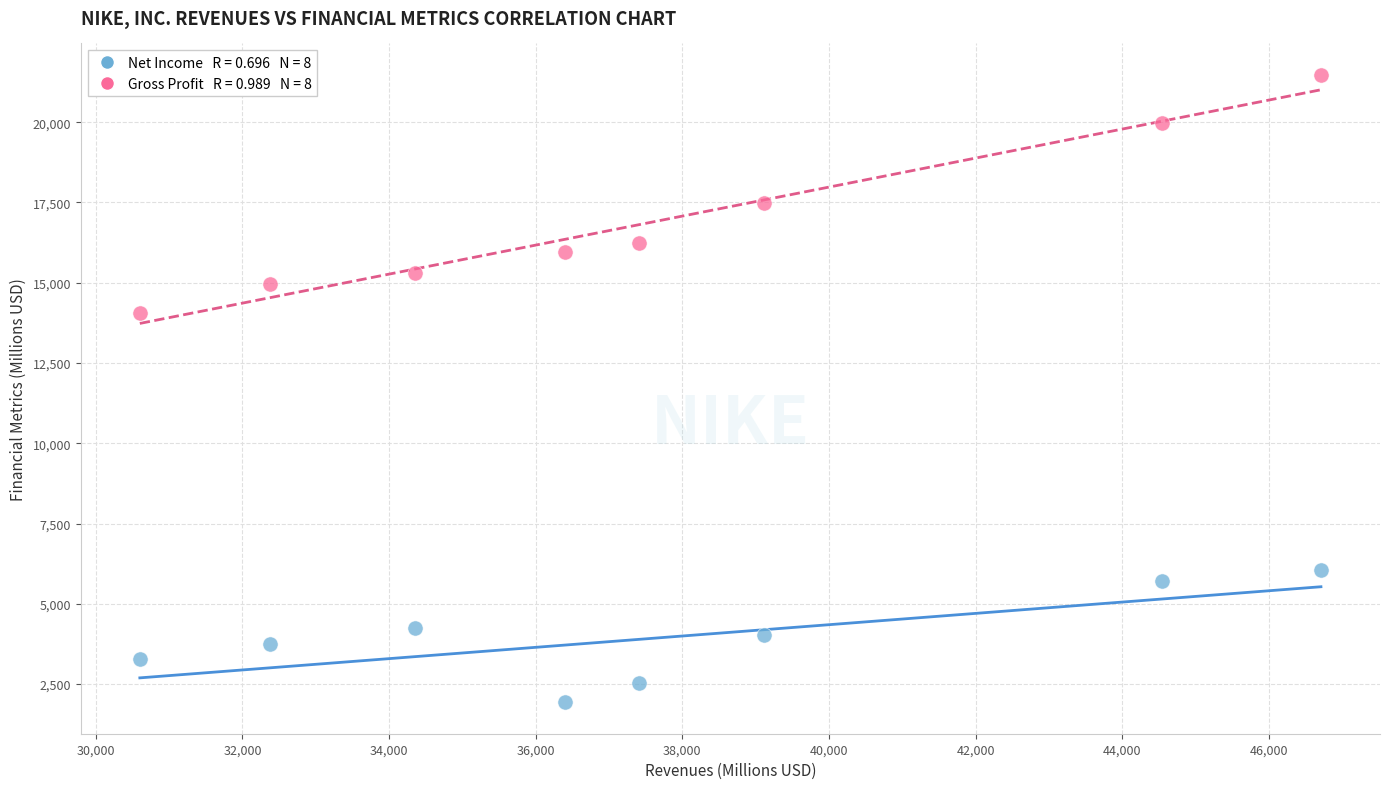

Across all data points, what is the range of Y values (max minus min)?

19546